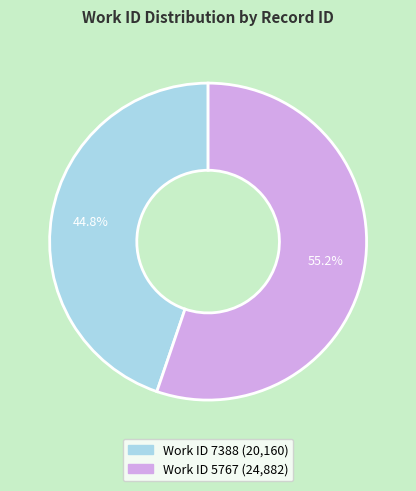

Is there any slice that represents more than half of the pie?

Yes